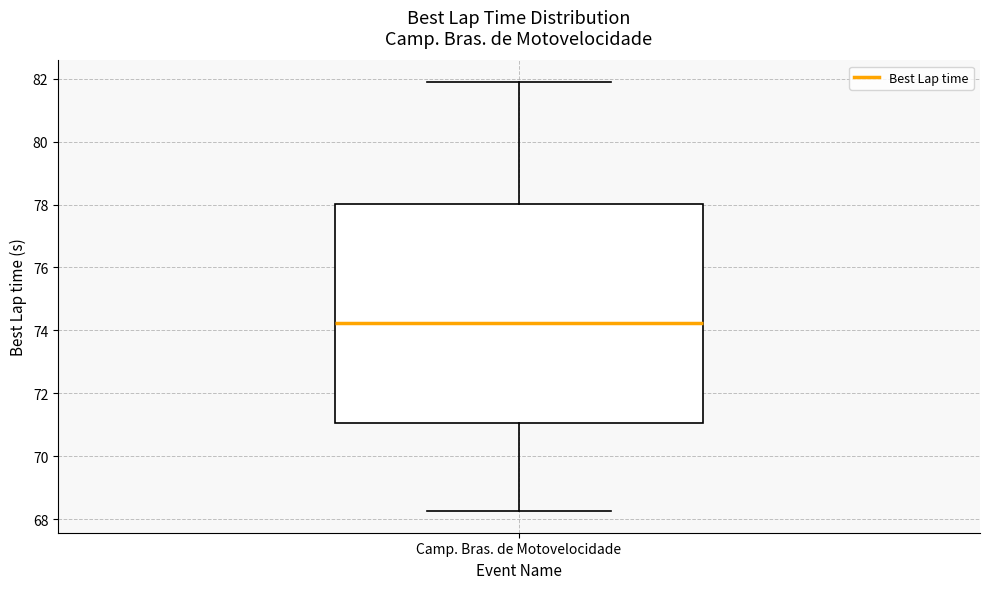

Where does the median line of the box for Camp. Bras. de Motovelocidade sit on the y-axis? The values are not printed on the chart, so give them approximately, as read against the axis.

74.2